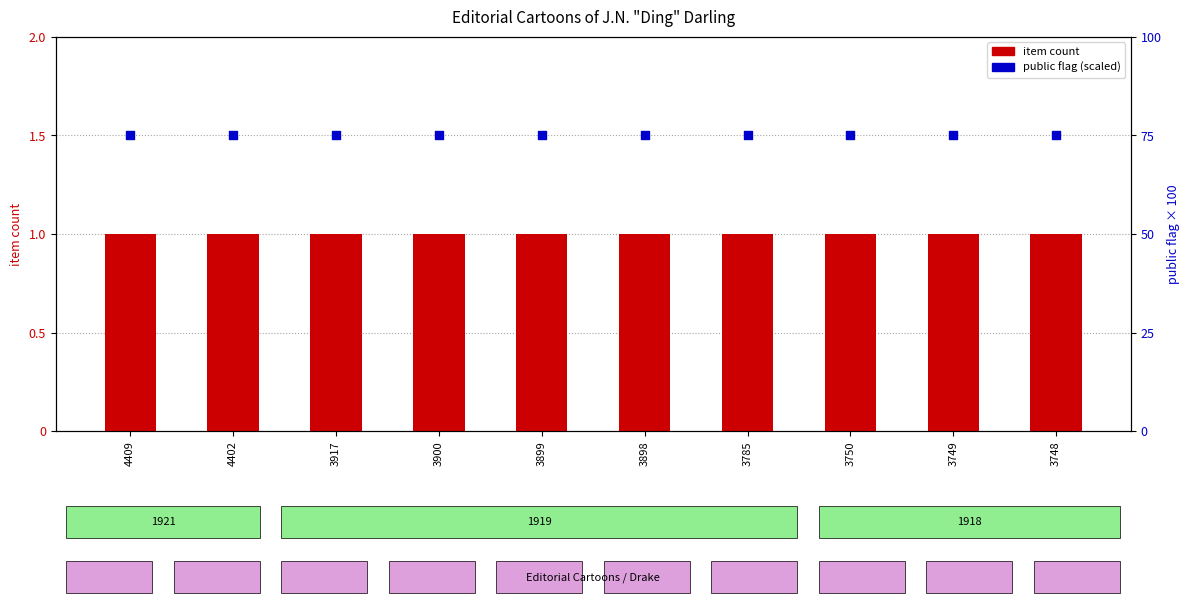

At how many categories does at least one series exceed 43?

10